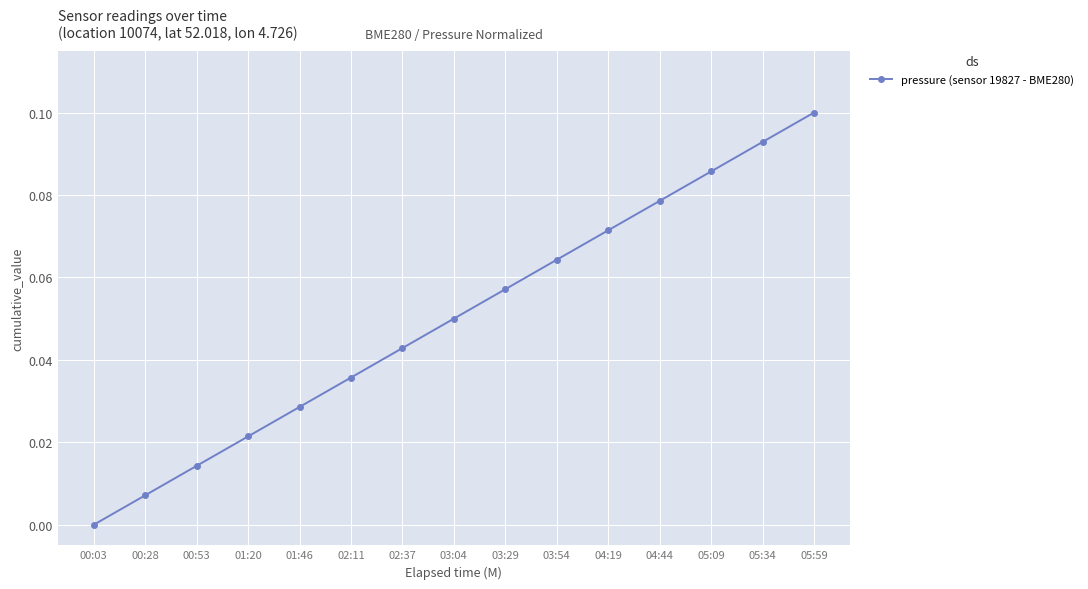

How many lines are shown in the chart?

1